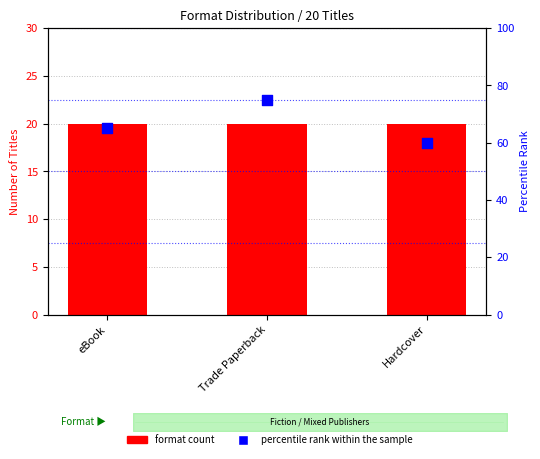

What are all the series names shown in the legend?

format count, percentile rank within the sample